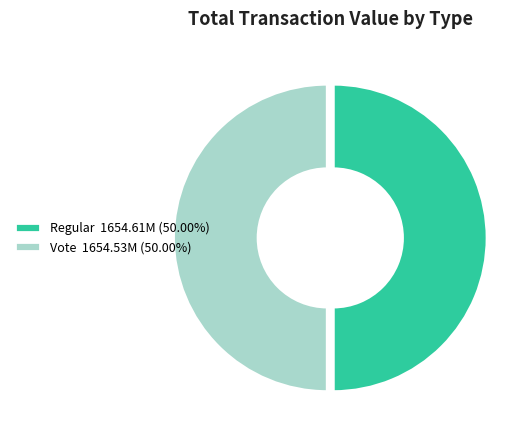

Is it true that Regular is 43% of the pie?

False